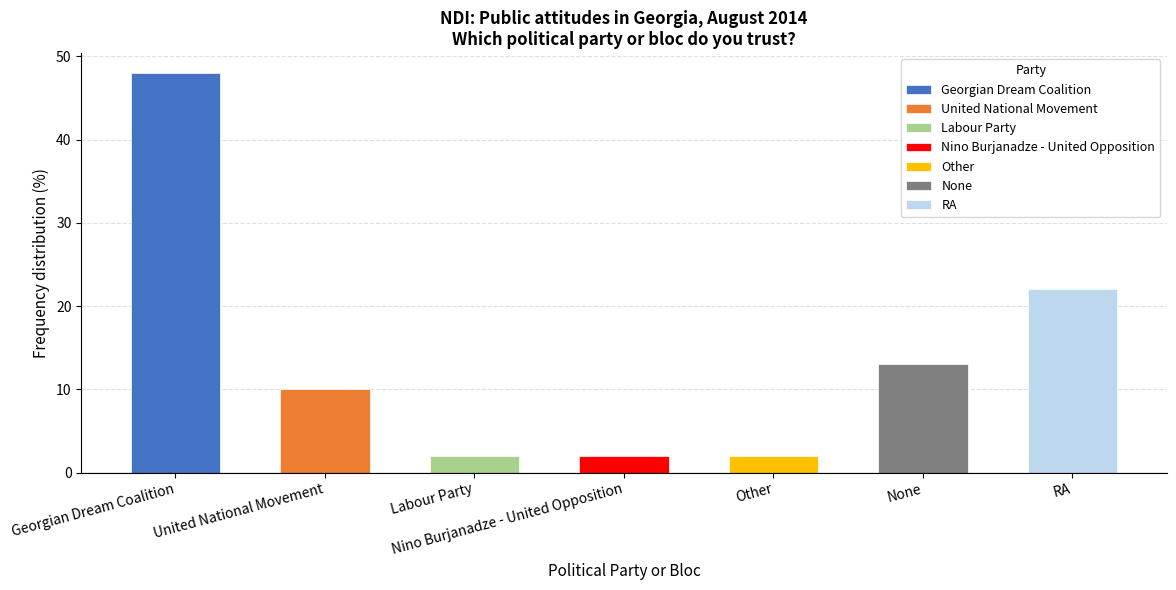

What is the label of the 1st bar from the right?

RA